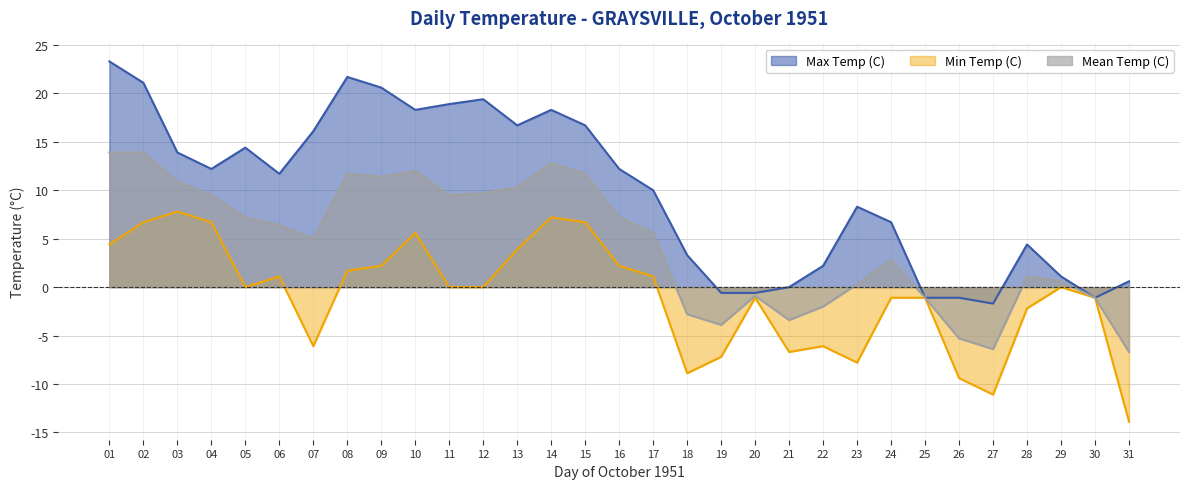

At which category does Min Temp (C) reach its first local valley?

05